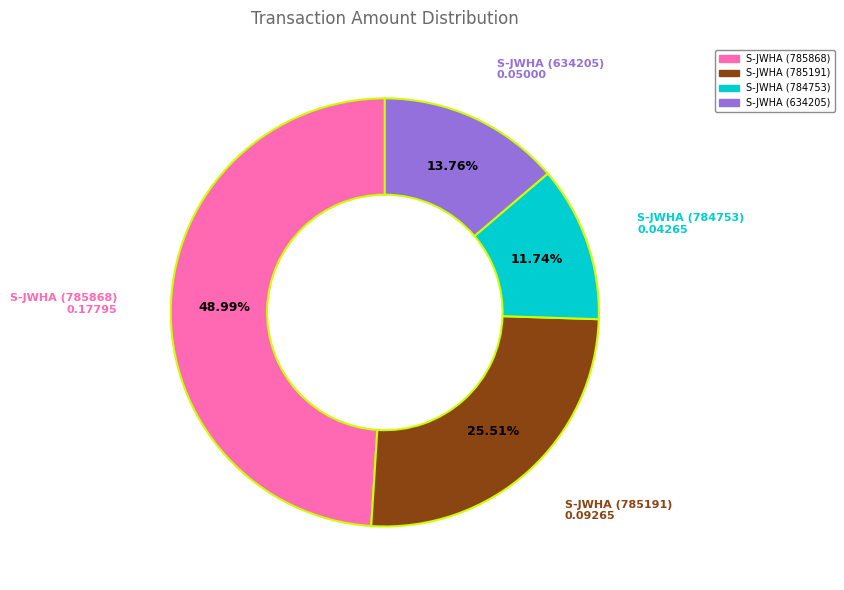

What is the largest slice in the pie chart?

S-JWHA (785868)